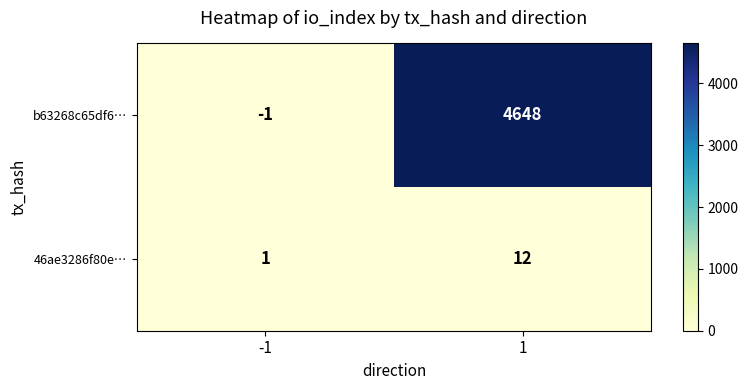

Reading left to right, list all the values displayed in this chart.

b63268c65df6…: -1=-1	1=4648
46ae3286f80e…: -1=1	1=12